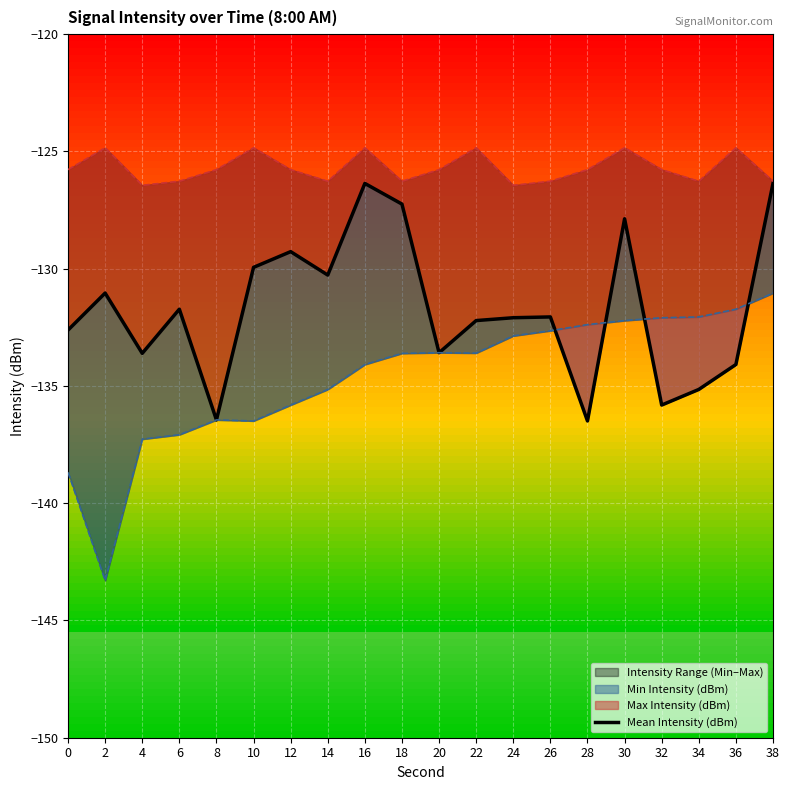

What is the value of the 11th point from the left?

-133.6